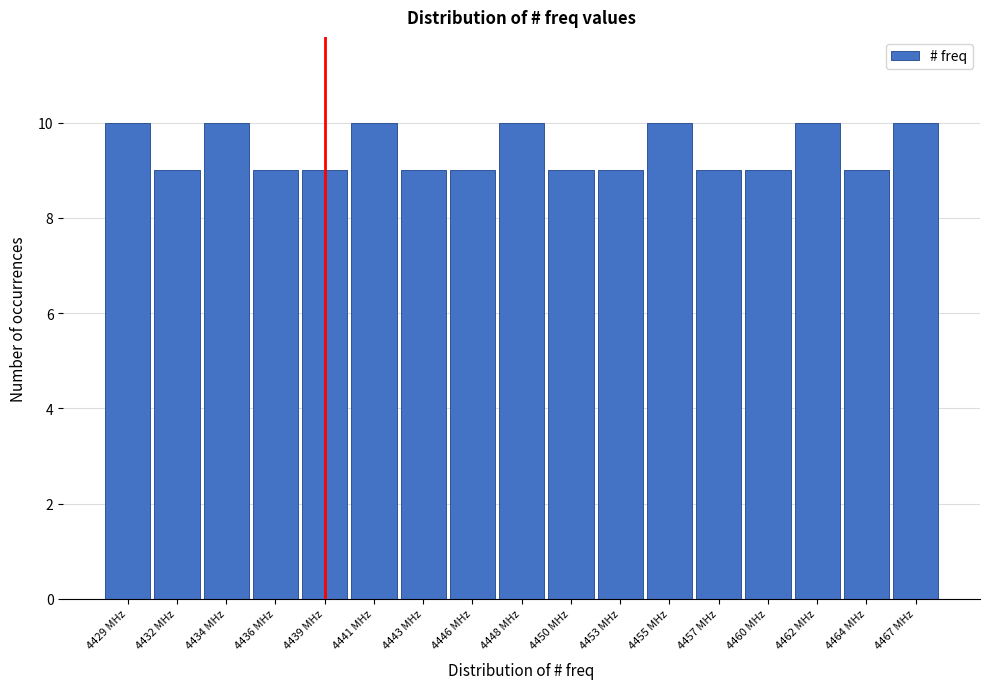

Reading left to right, list all the values displayed in this chart.

4429 MHz=10	4432 MHz=9	4434 MHz=10	4436 MHz=9	4439 MHz=9	4441 MHz=10	4443 MHz=9	4446 MHz=9	4448 MHz=10	4450 MHz=9	4453 MHz=9	4455 MHz=10	4457 MHz=9	4460 MHz=9	4462 MHz=10	4464 MHz=9	4467 MHz=10